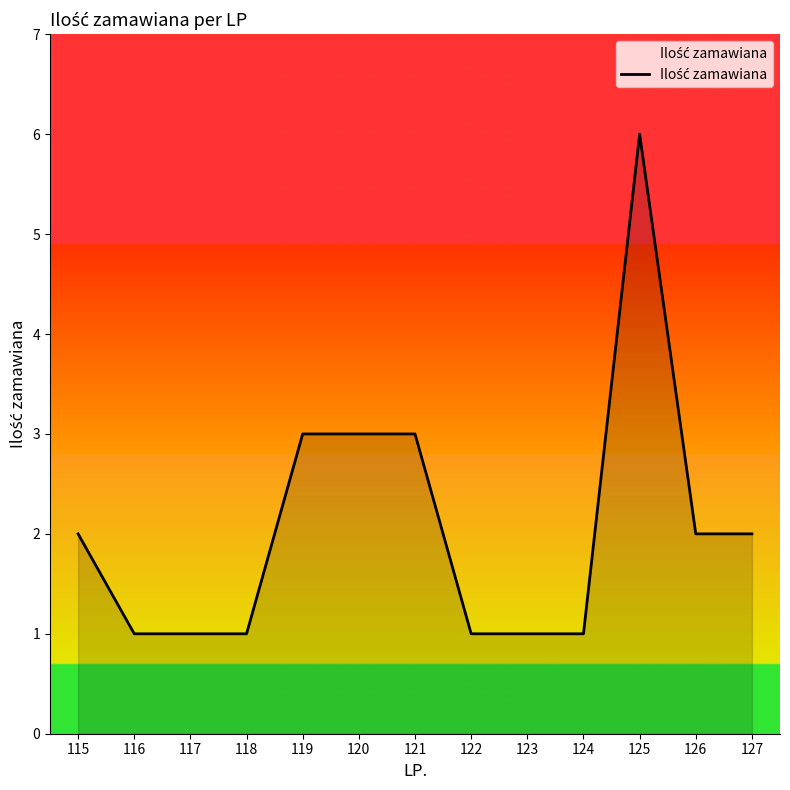

What is the sum of the values at 123 and 120?

4